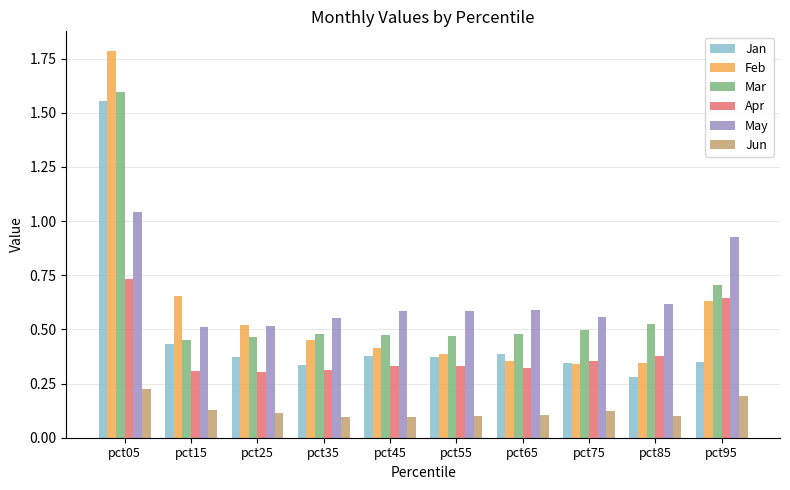

How many Mar values are between 0 and 1?

9